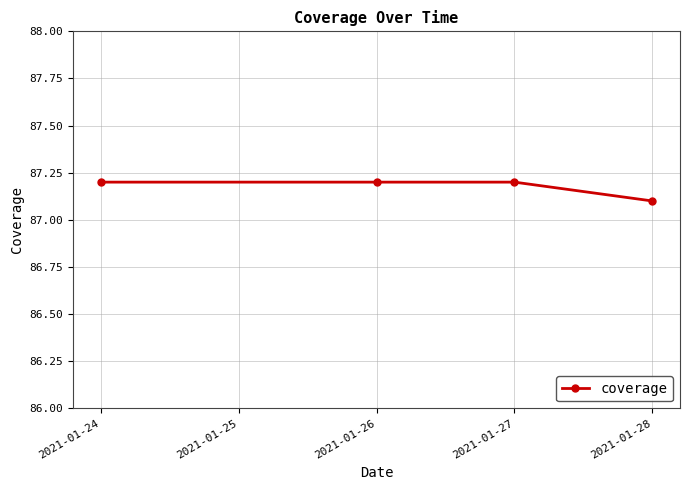

Reading left to right, what are all the values shown in this chart?

87.2	87.2	87.2	87.1